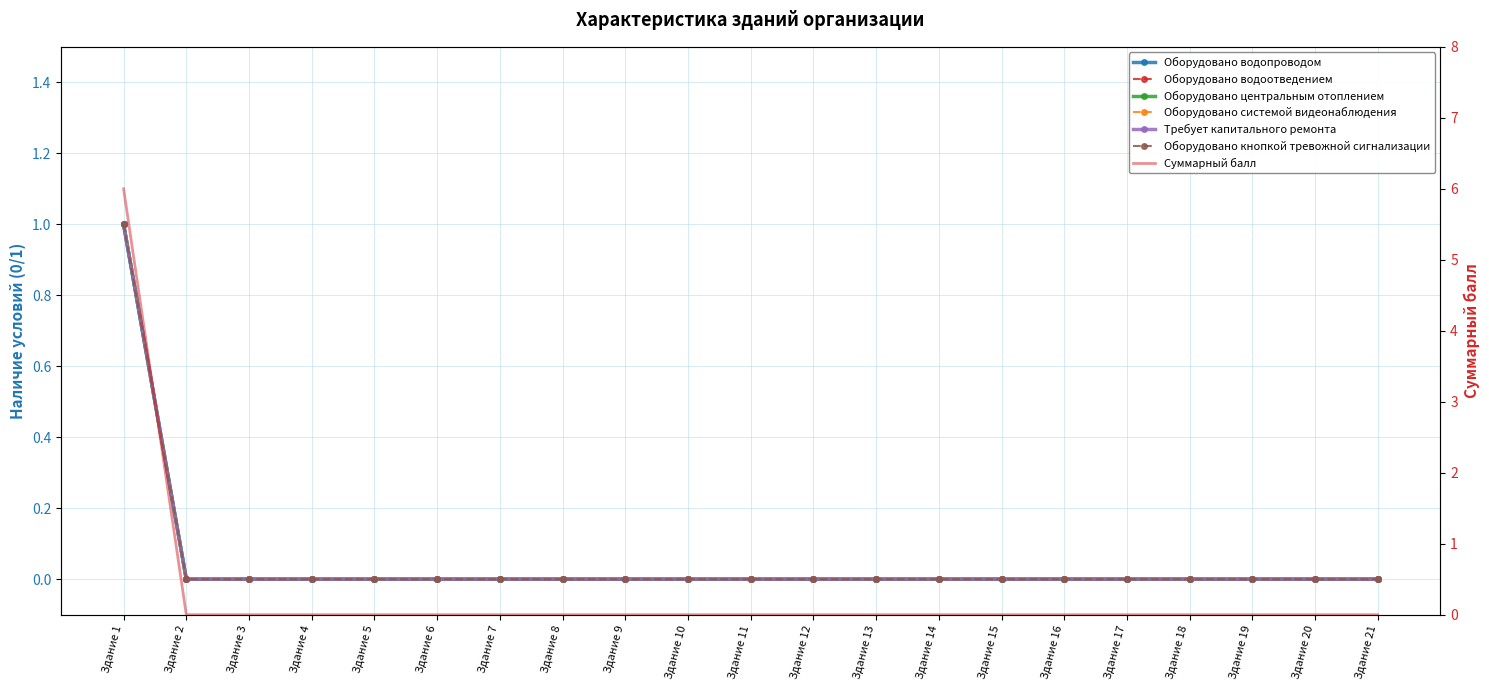

What is the sum of all Требует капитального ремонта values?

1